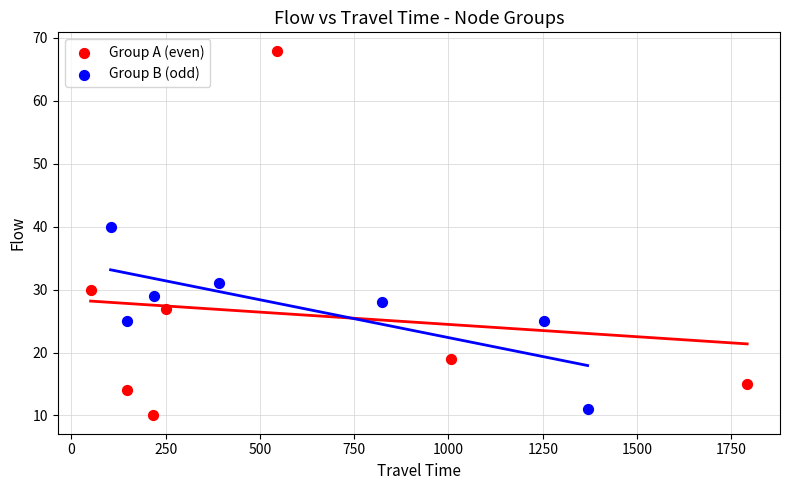

Which series contains the highest Y value?

Group A (even)